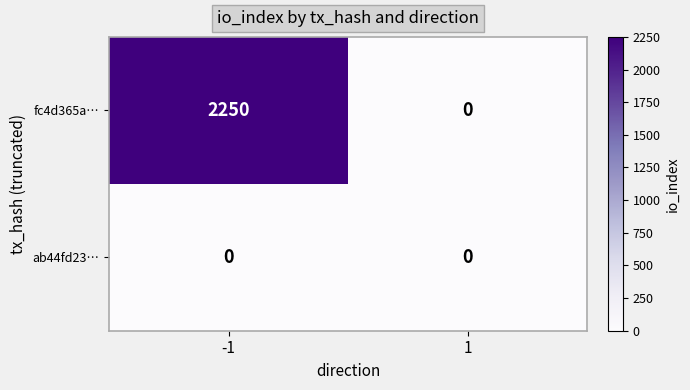

List the series in order of their peak value, highest first.

fc4d365a…, ab44fd23…